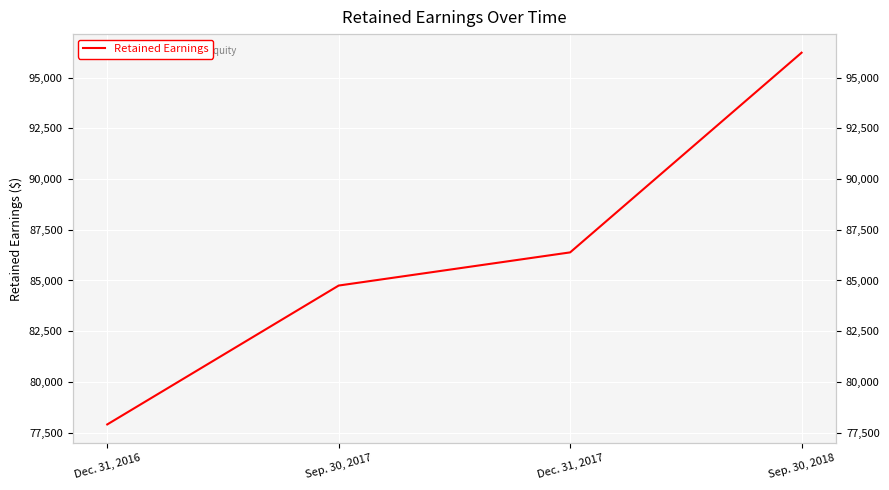

At which category does the chart reach its minimum across all series?

Dec. 31, 2016